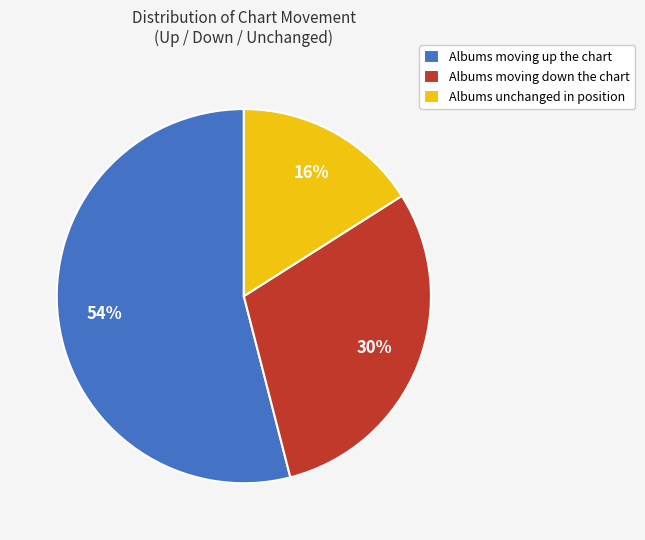

How many slices are in this pie chart?

3